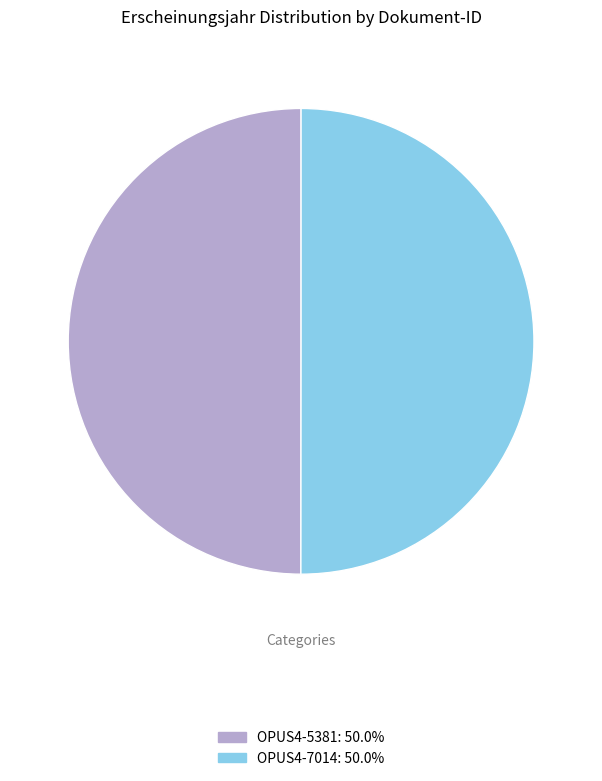

The OPUS4-5381 slice represents 50% of the pie. True or false?

True